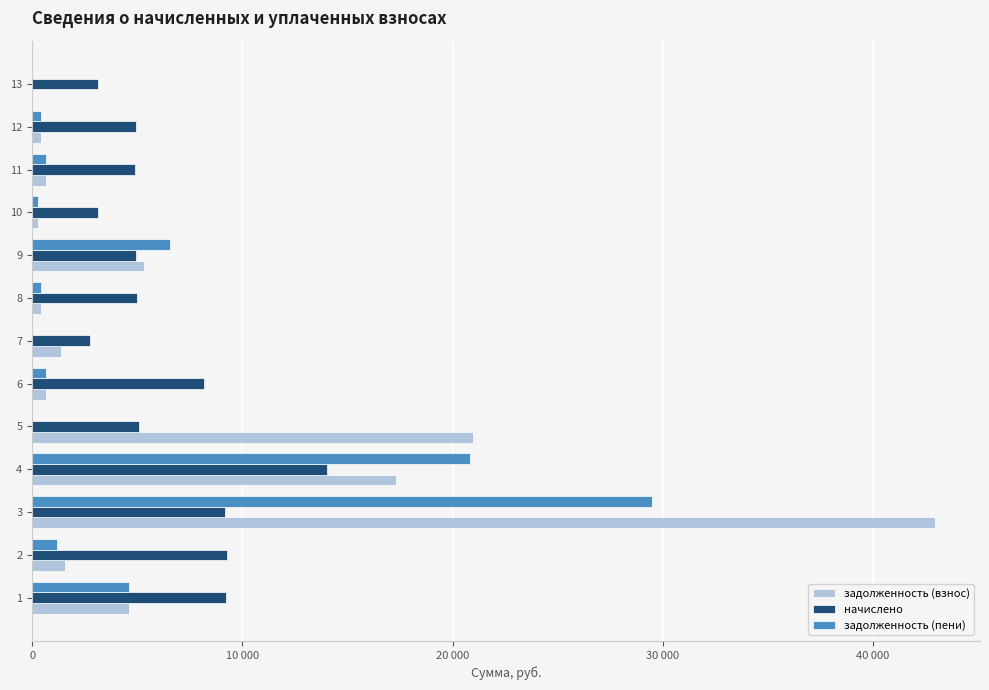

List the series in order of their overall mean, lowest first.

задолженность (пени), начислено, задолженность (взнос)